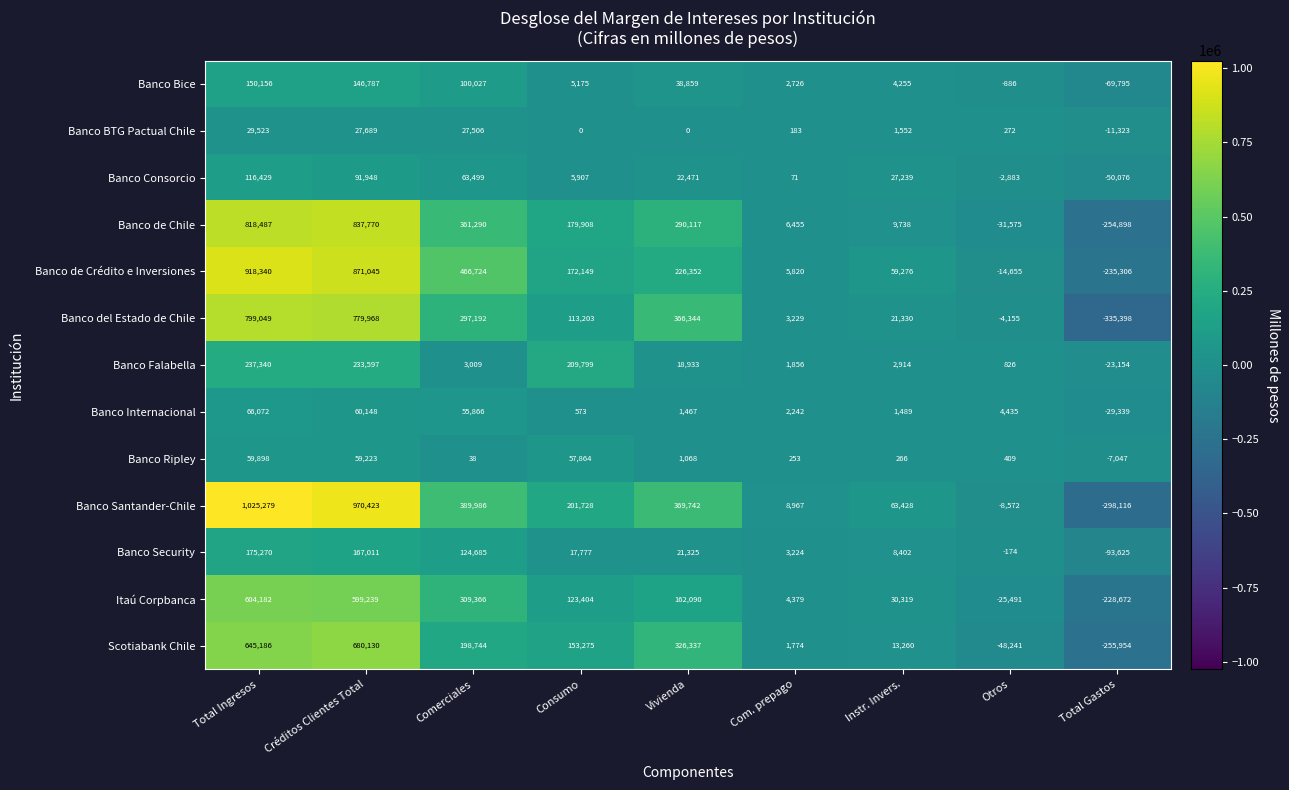

What is the difference between the maximum and second lowest values in the Banco Ripley series?

59860